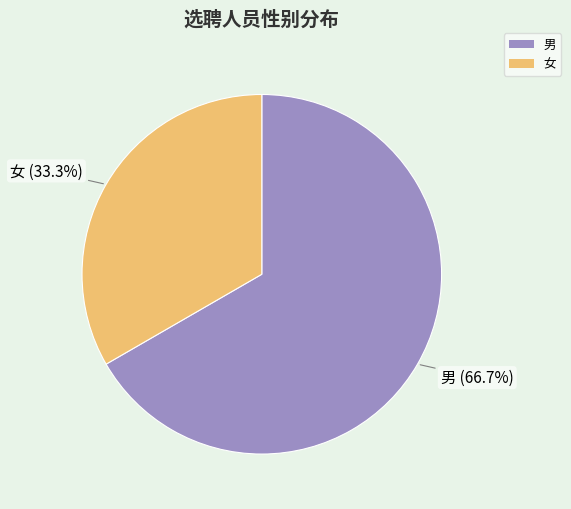

Which category has the smallest portion of the pie?

女